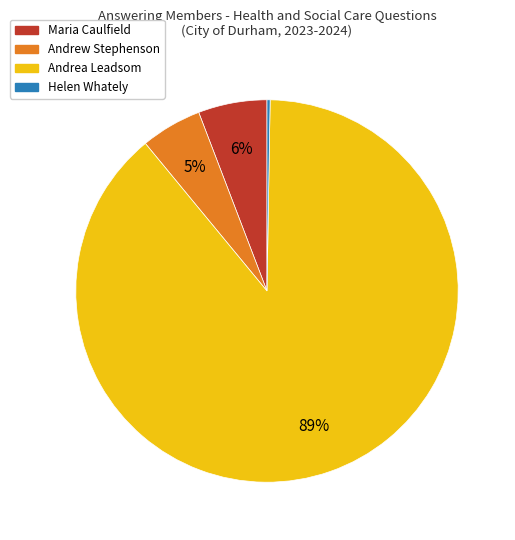

To the nearest percent, what is the difference between the largest and smallest slice percentages?

89%